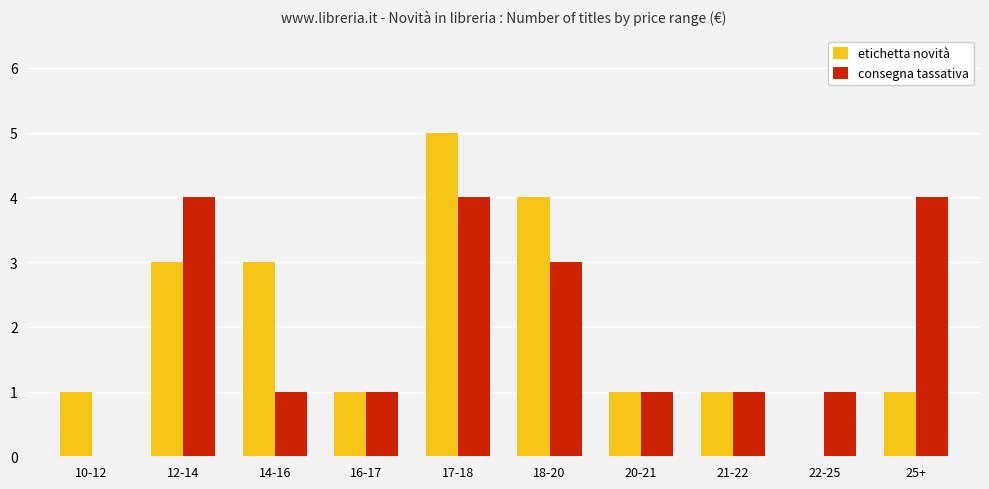

The value of consegna tassativa at 10-12 is 2. True or false?

False